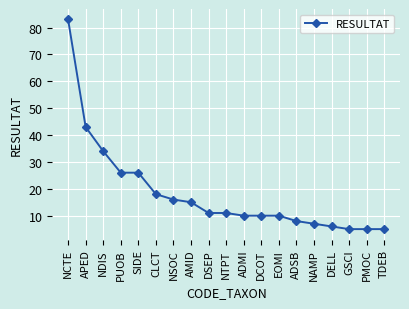

At which label does the data first exceed 11?

NCTE